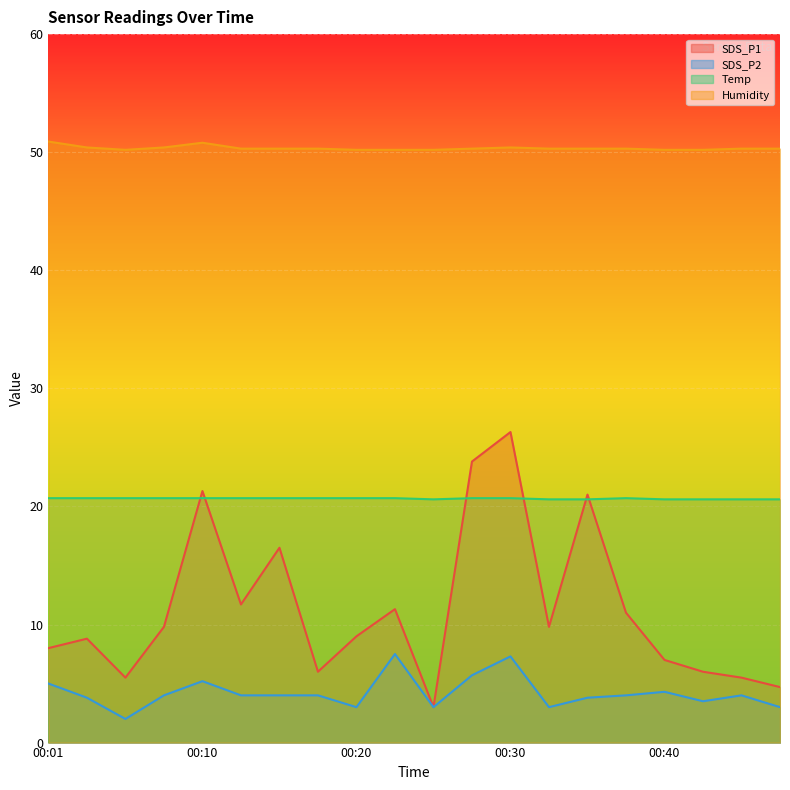

In Humidity, how many points are higher than both neighbors (excluding endpoints)?

2